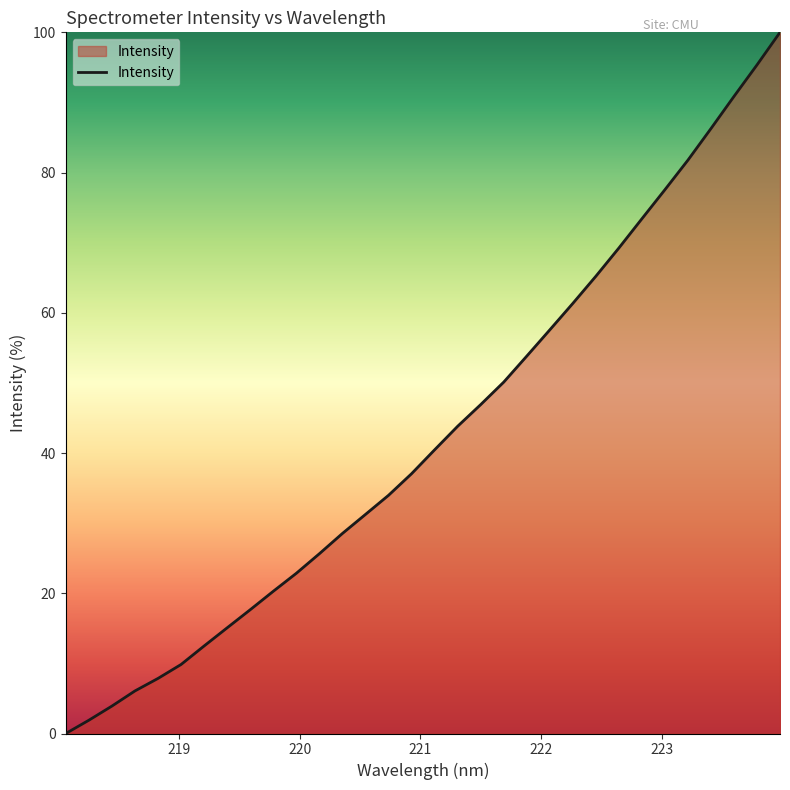

What is the difference between the maximum and minimum values?

100.0